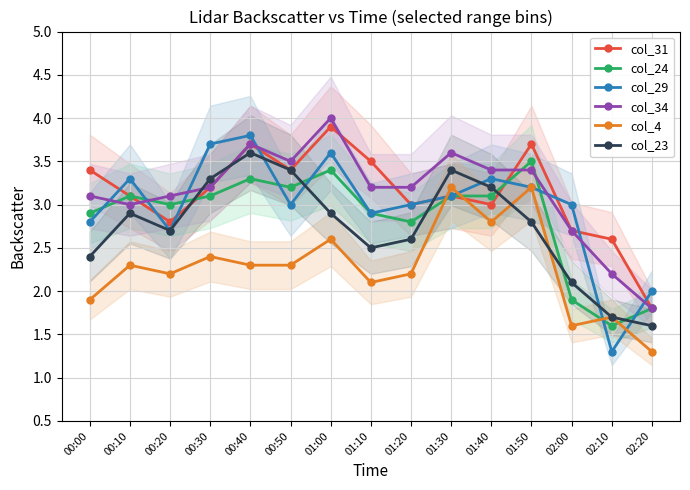

True or false: col_29 has more than 0 interior local peaks.

True